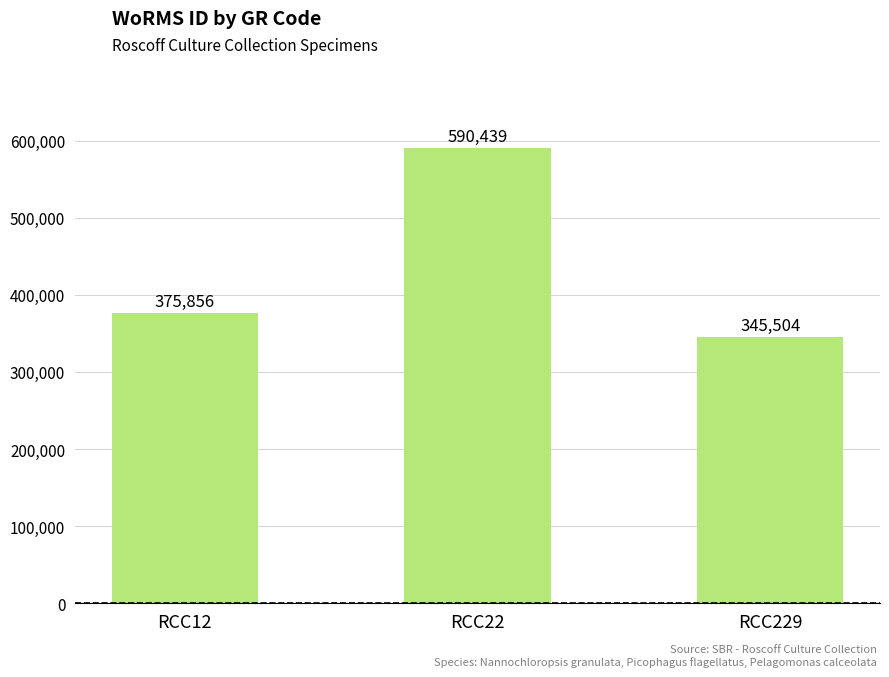

Where is the data nearest to the value 467971?

RCC12